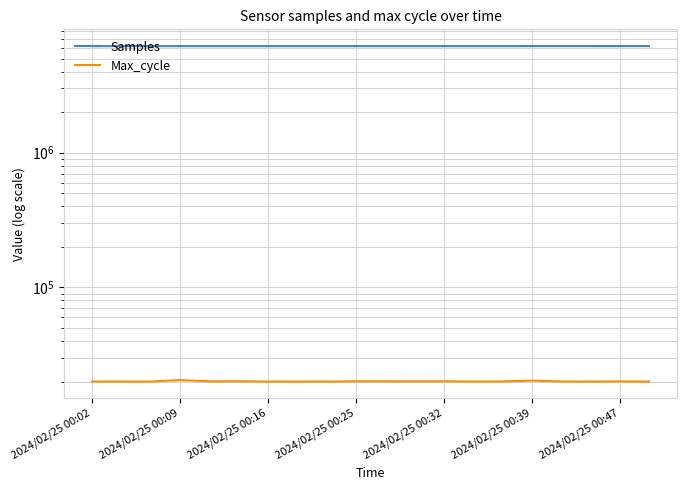

True or false: Max_cycle and Samples cross at least once.

False